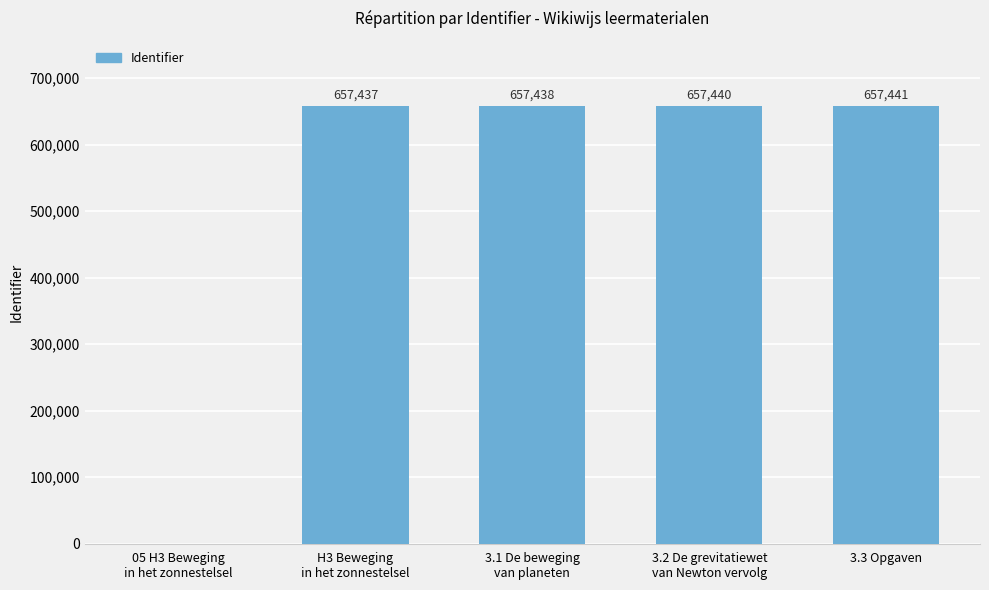

How many distinct data groups are displayed?

1